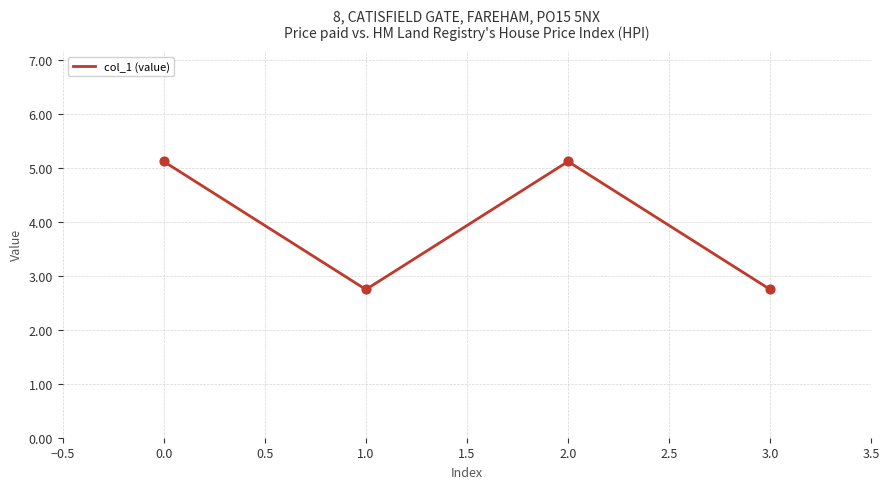

Approximately how many times larger is the value at 1.0 compared to 0.0?

0.5